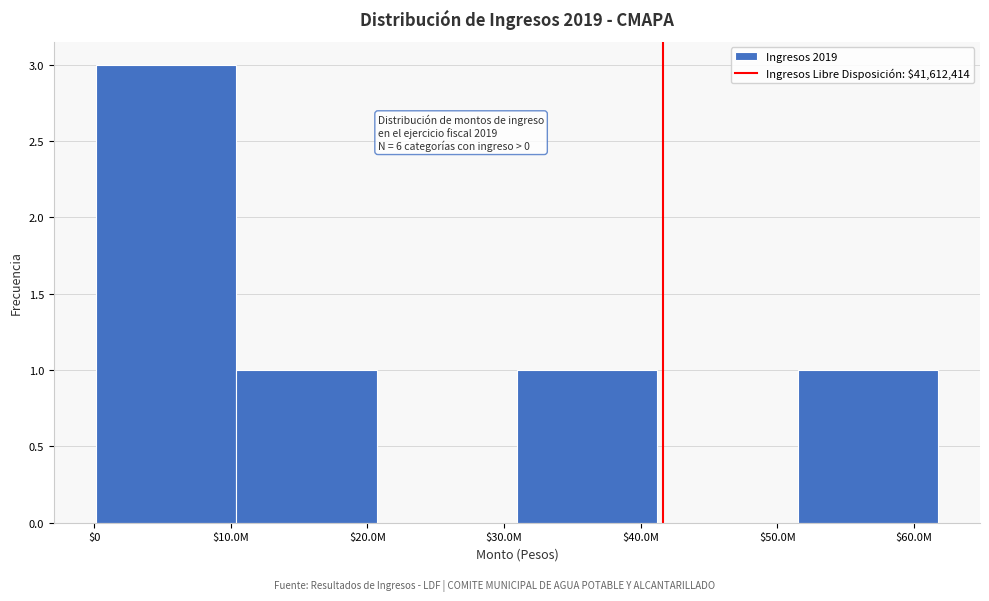

Which label corresponds to the largest value in the chart?

$10.0M